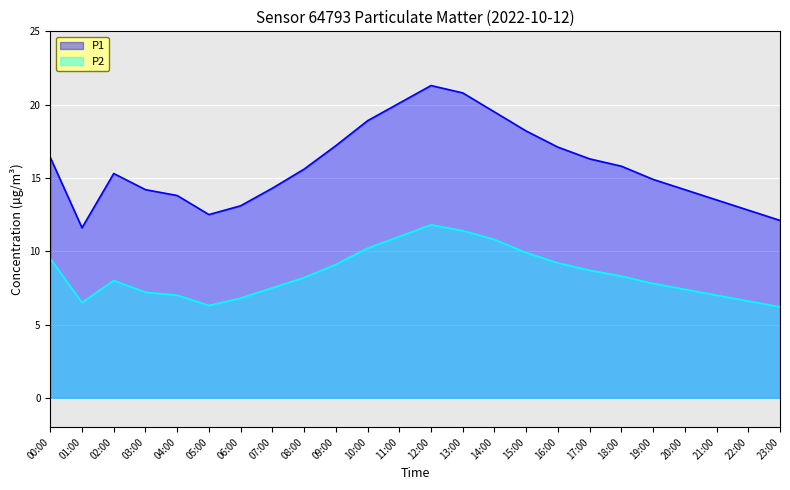

Rank the series by their maximum value, from lowest to highest.

P2, P1